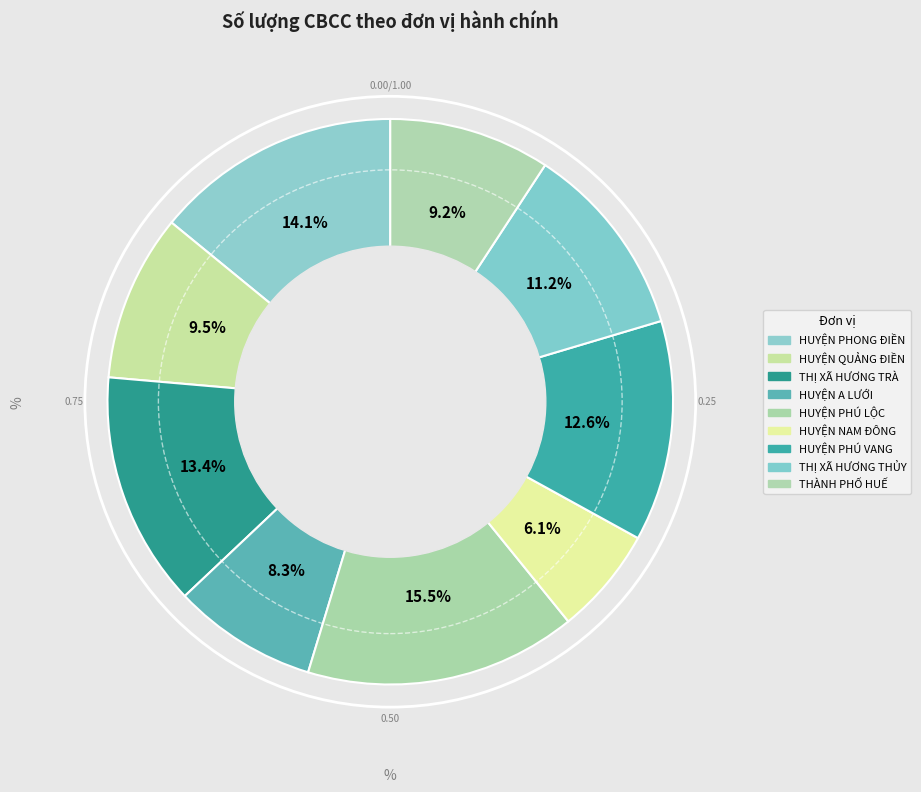

What percentage is the HUYỆN PHONG ĐIỀN slice, to the nearest percent?

14%